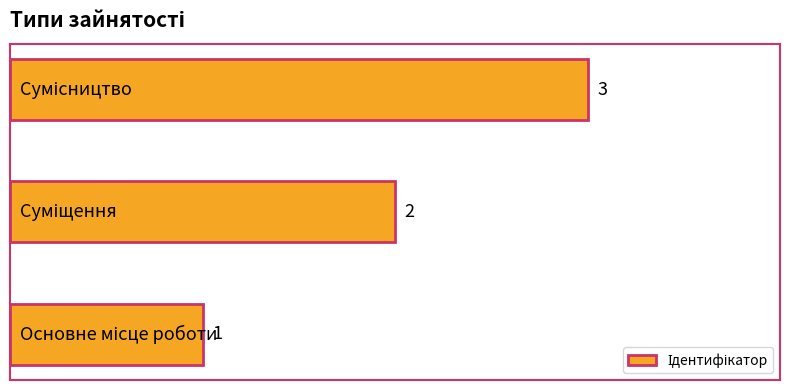

What is the maximum value shown in the chart?

3